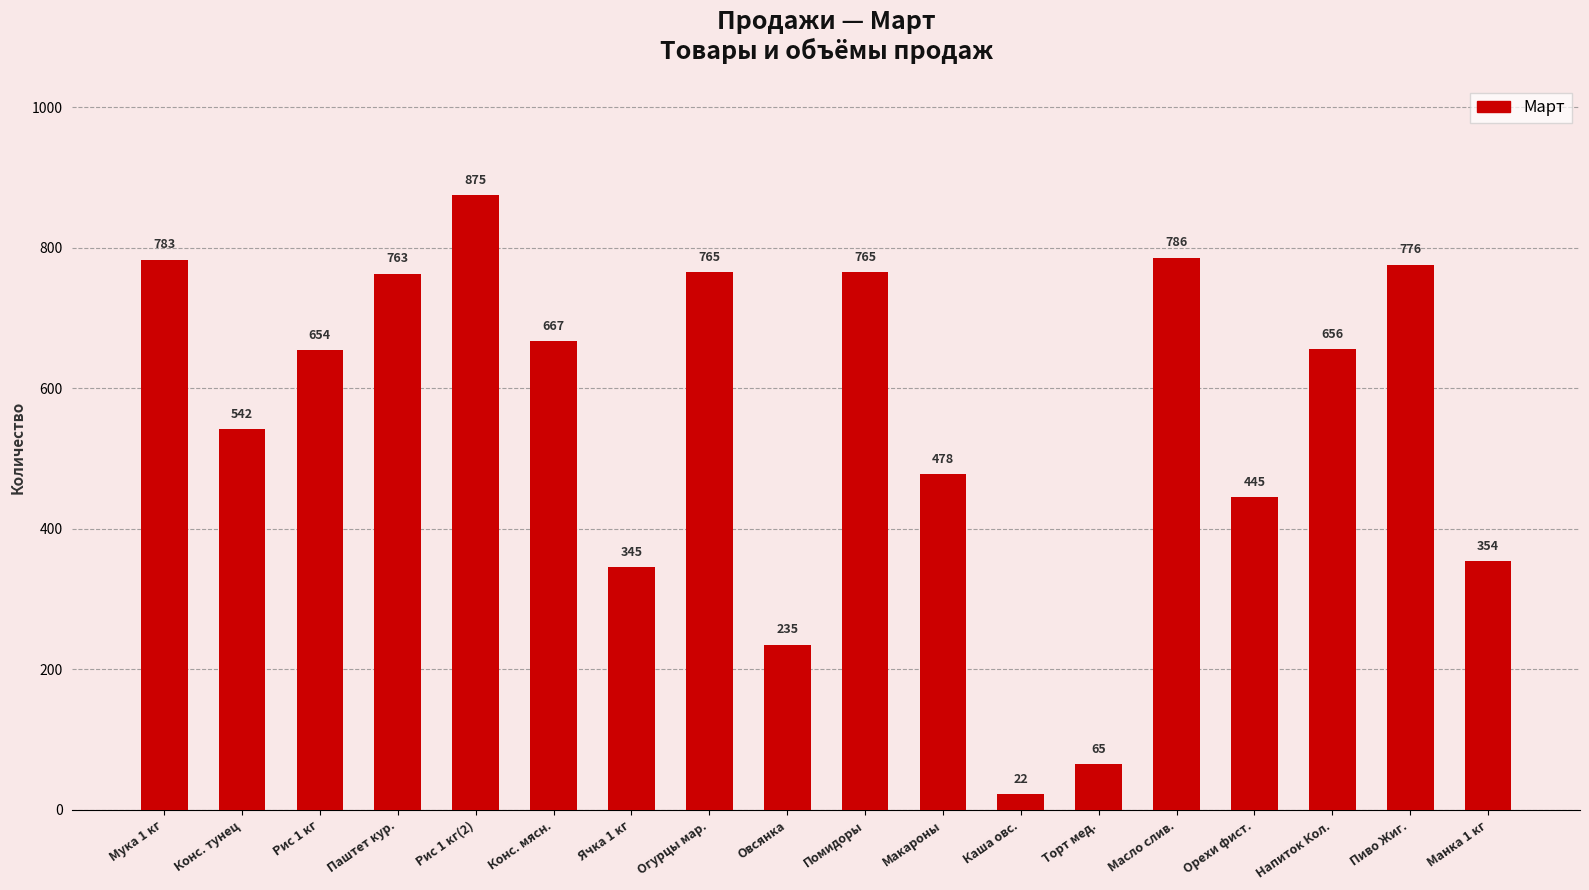

How many values are below 656?

9